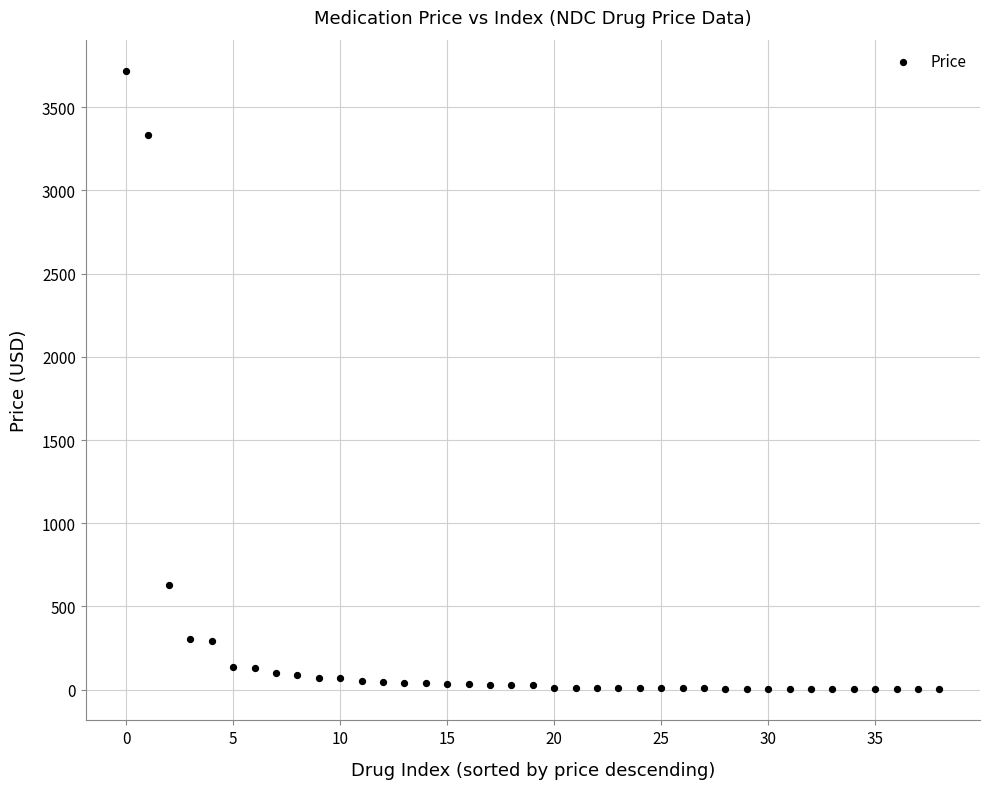

What Y value in the scatter plot is closest to 1860?

626.0